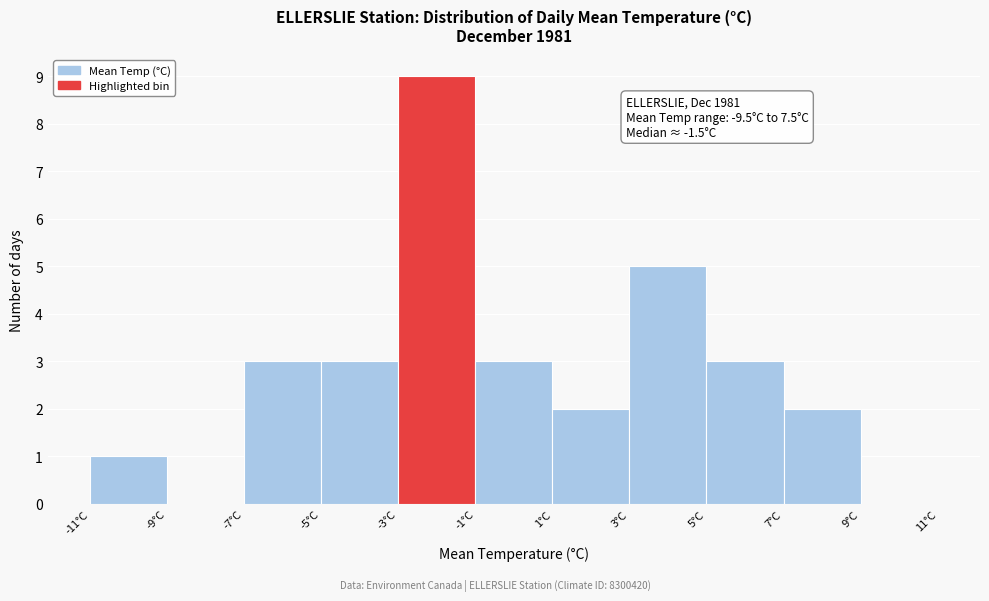

Which range on the x-axis has the tallest bar?

-3 to -1